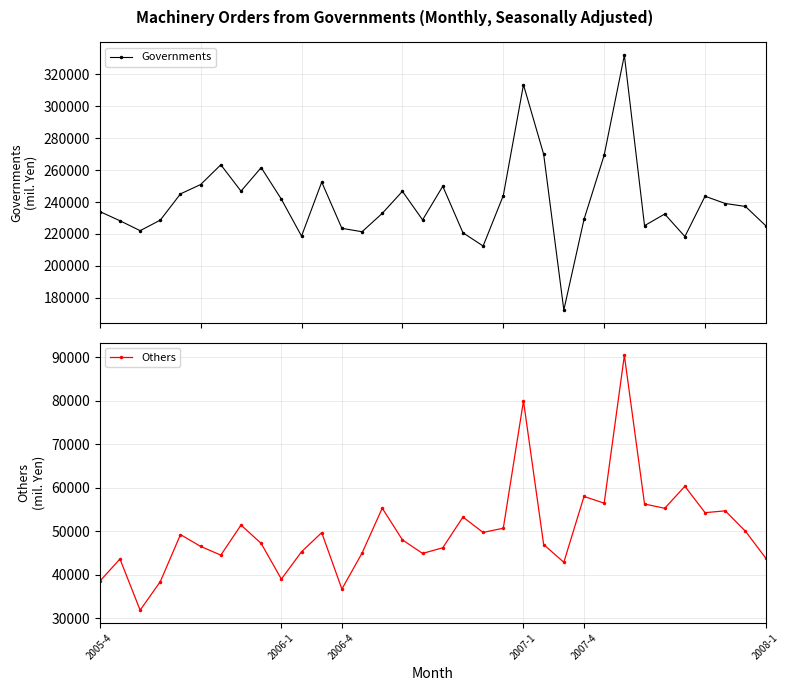

Where is the first local maximum for Governments?

6